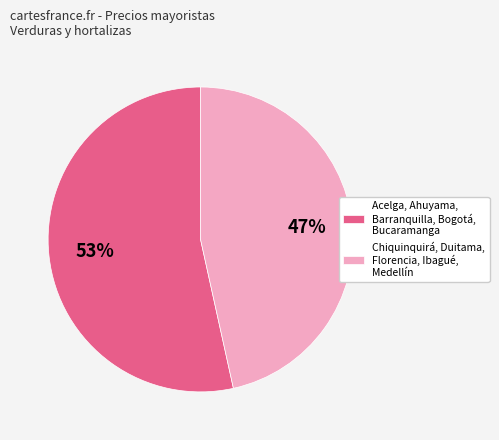

To the nearest percent, what percentage of the pie is Acelga, Ahuyama, Barranquilla, Bogotá, Bucaramanga?

53%